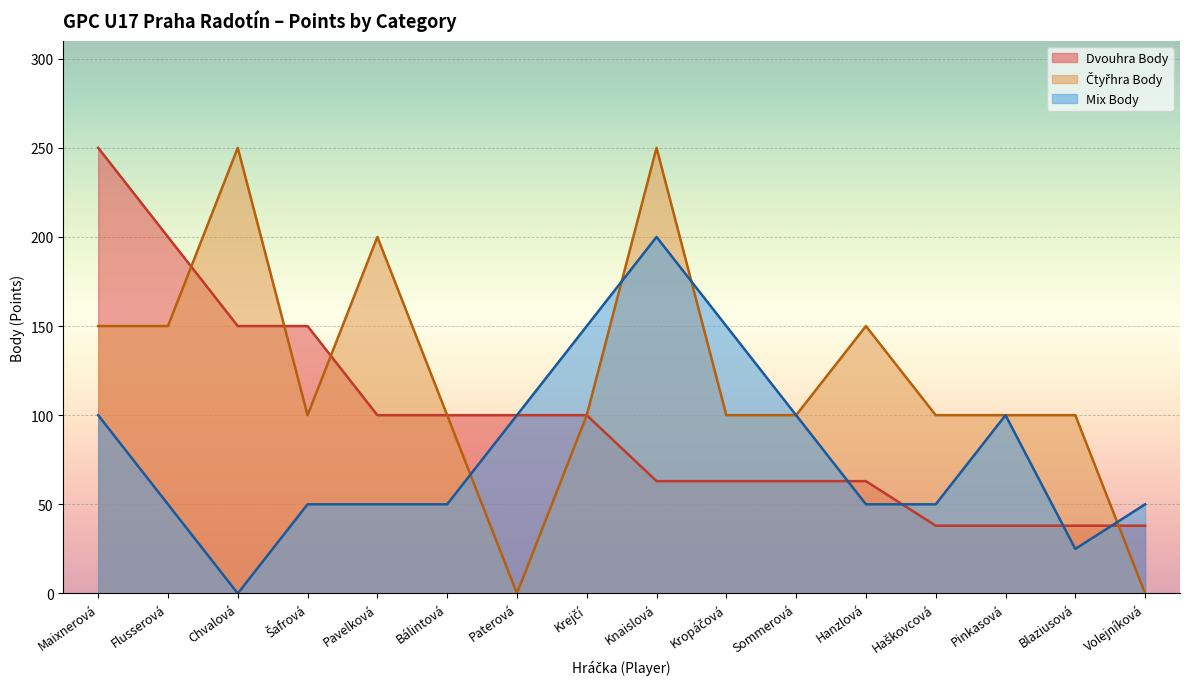

What is the spread (max minus min) of values at Flusserová?

150